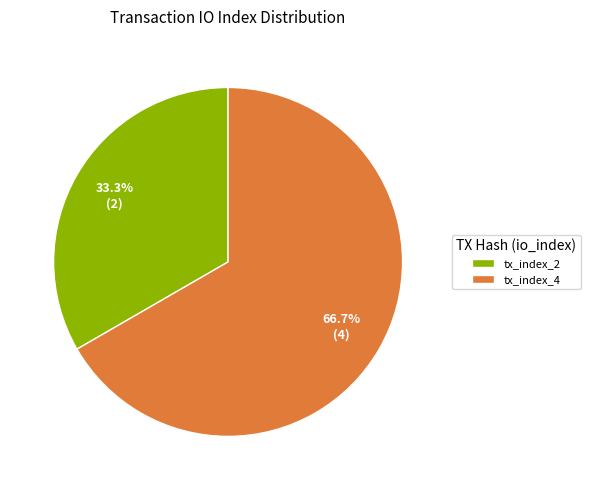

What is the total percentage of tx_index_2 and tx_index_4?

100.0%